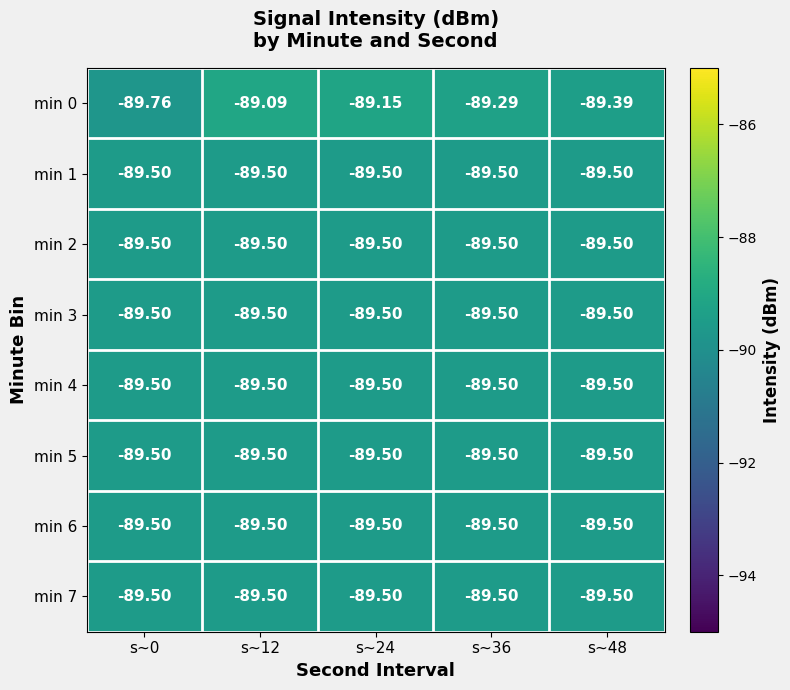

Which label corresponds to the smallest value in the chart?

s~0